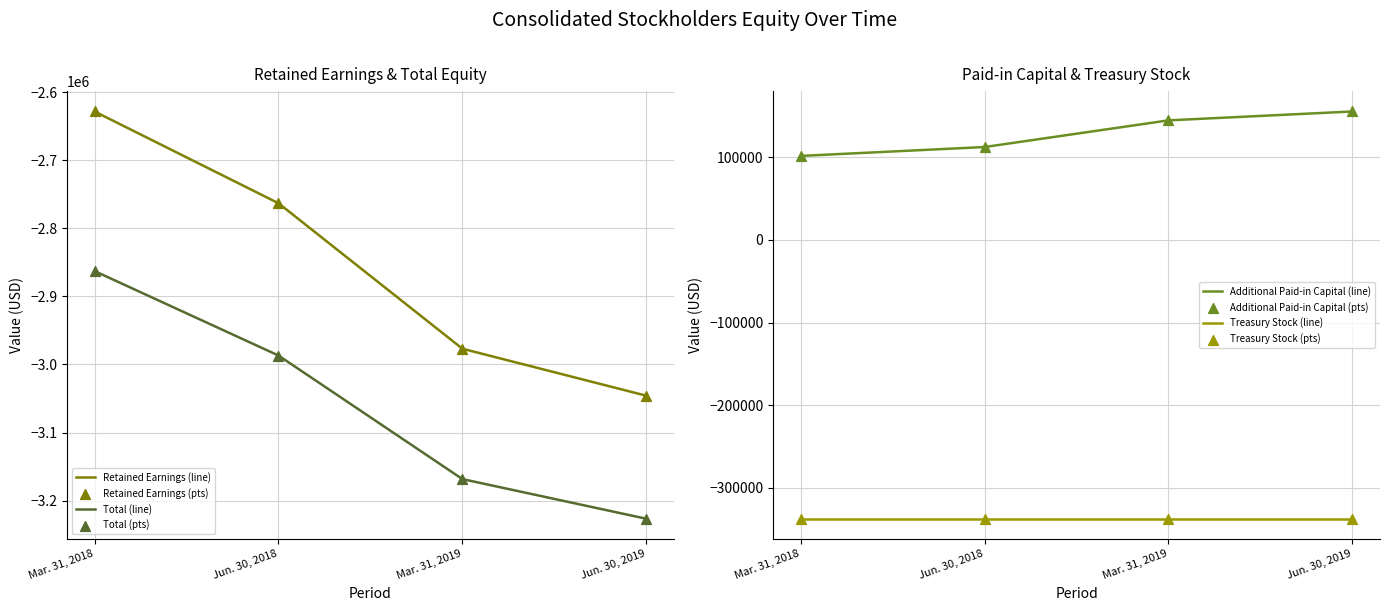

Which series has the largest total across all categories?

Additional Paid-in Capital